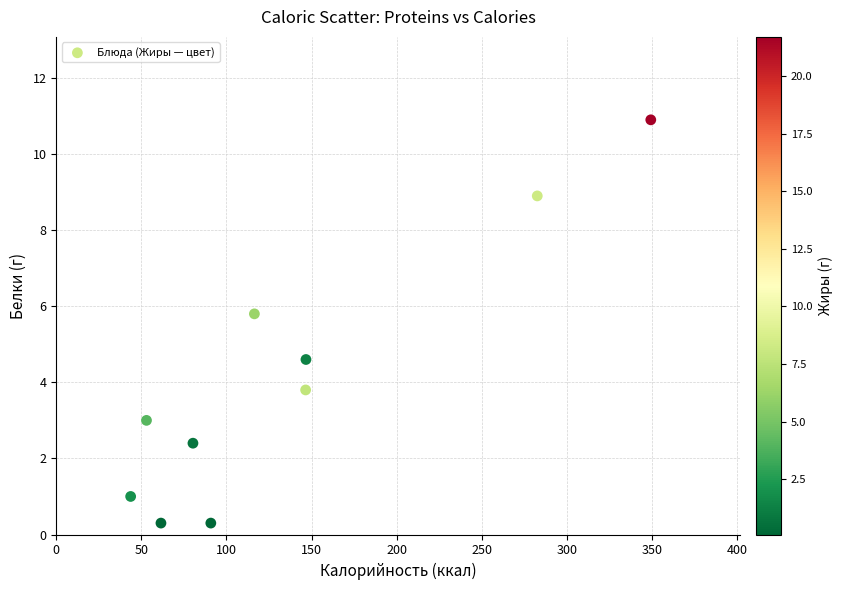

What is the average X value?

137.1